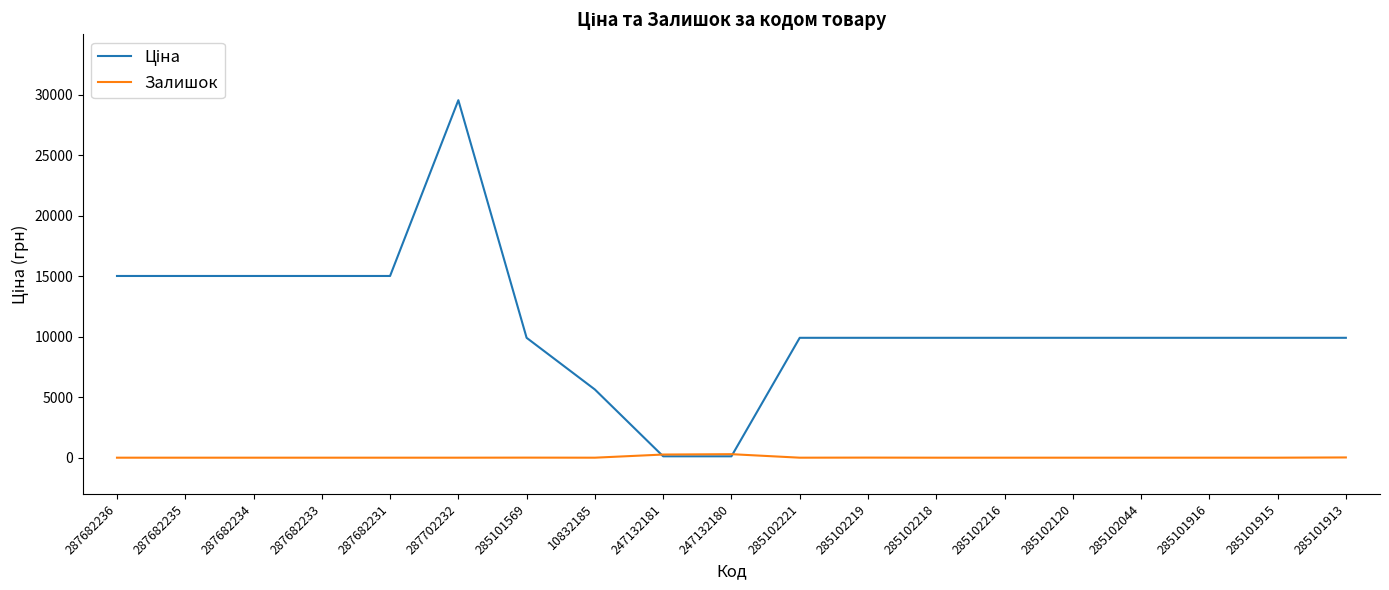

The value of Залишок at 10832185 is 0.0. True or false?

True